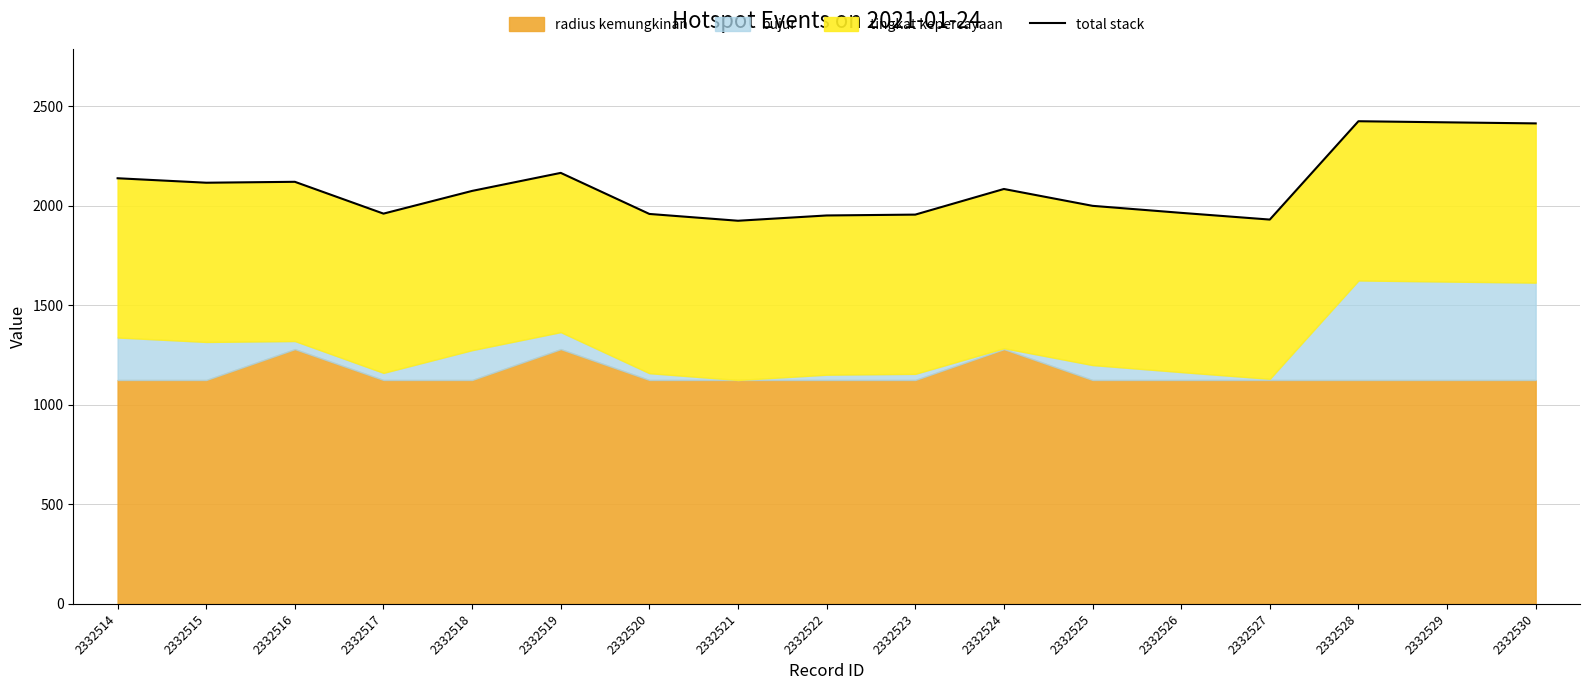

Count the number of categories in the chart.

17